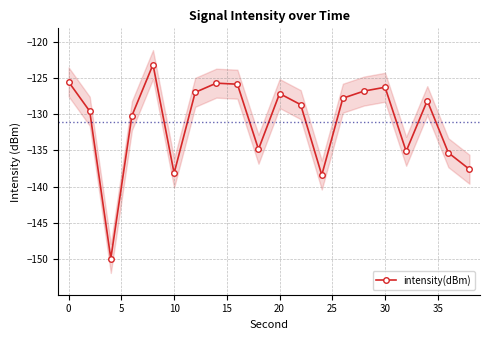

How many values are below -128?

11